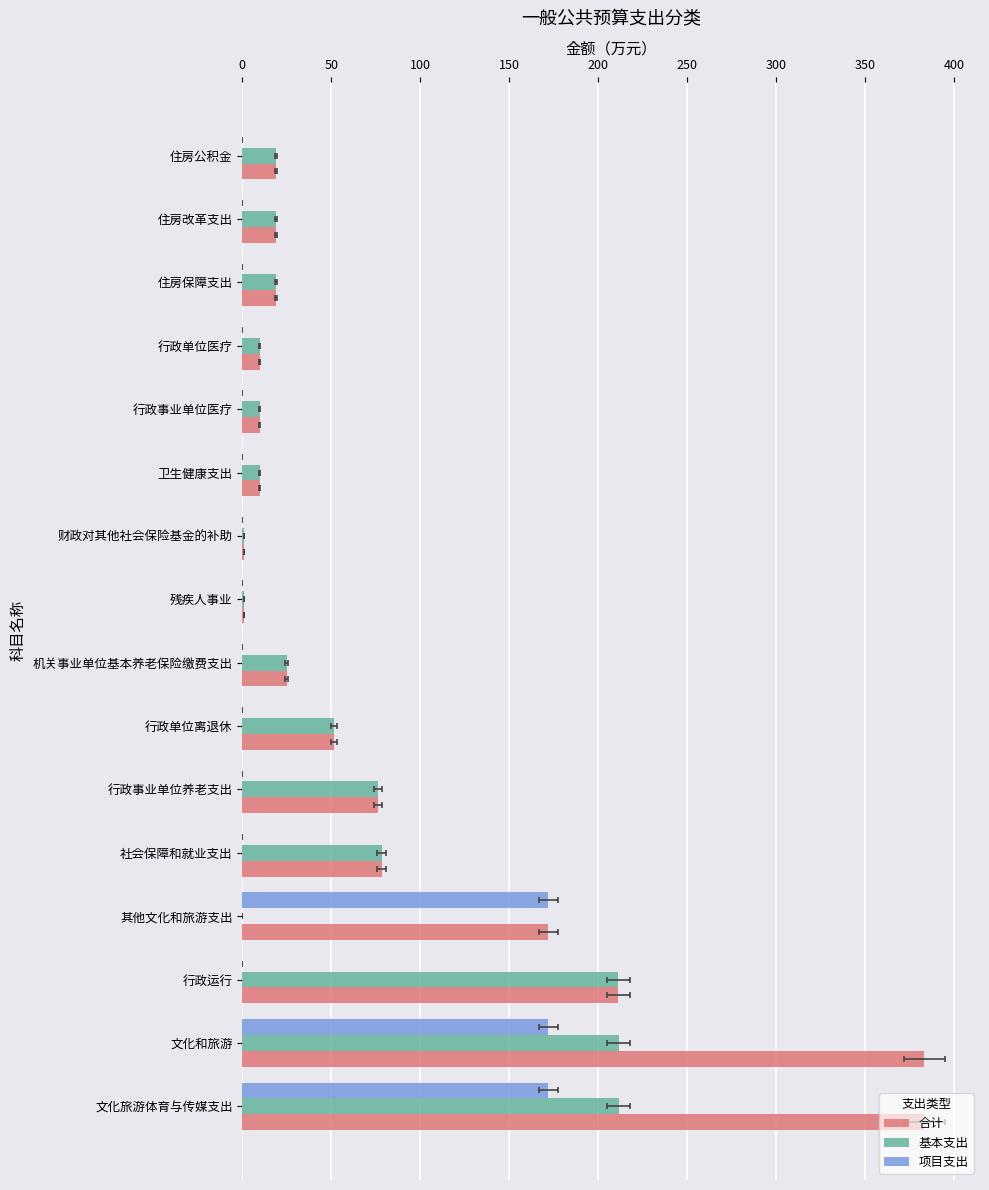

What is the sum of all 项目支出 values?

516.0